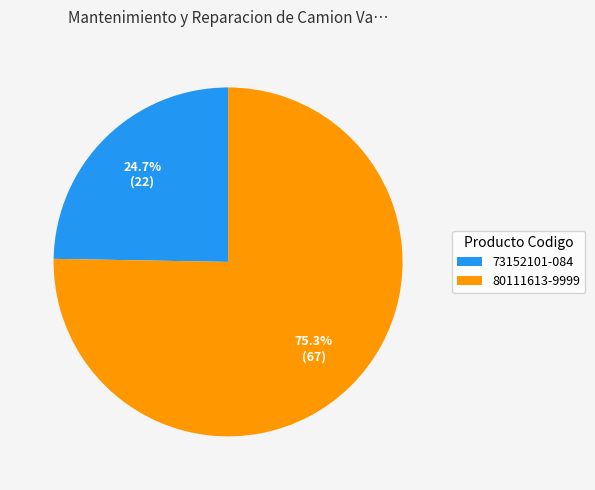

Does 73152101-084 represent more than half of the total?

No